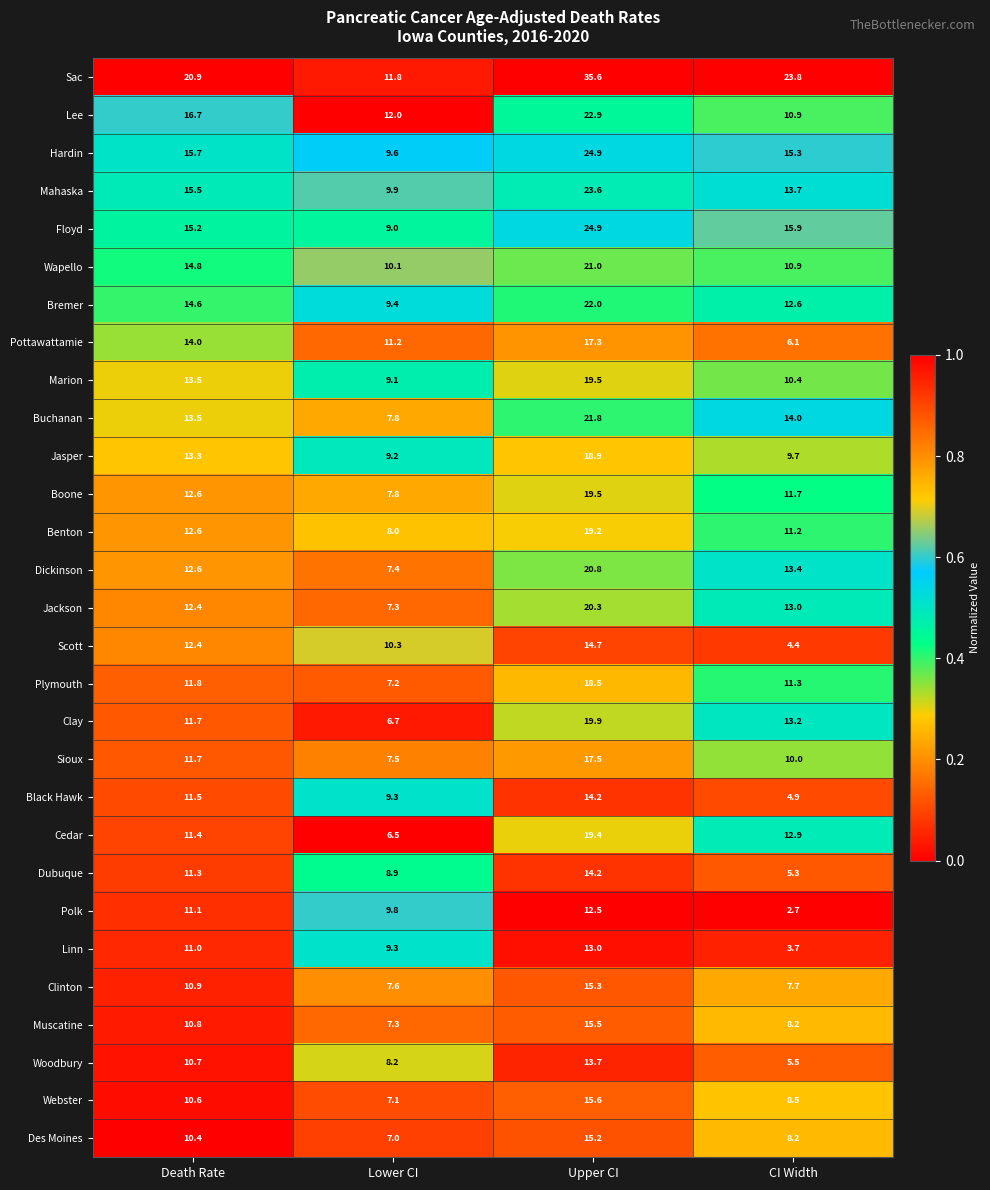

Is the value of Sioux at Lower CI greater than the value of Benton at CI Width?

No